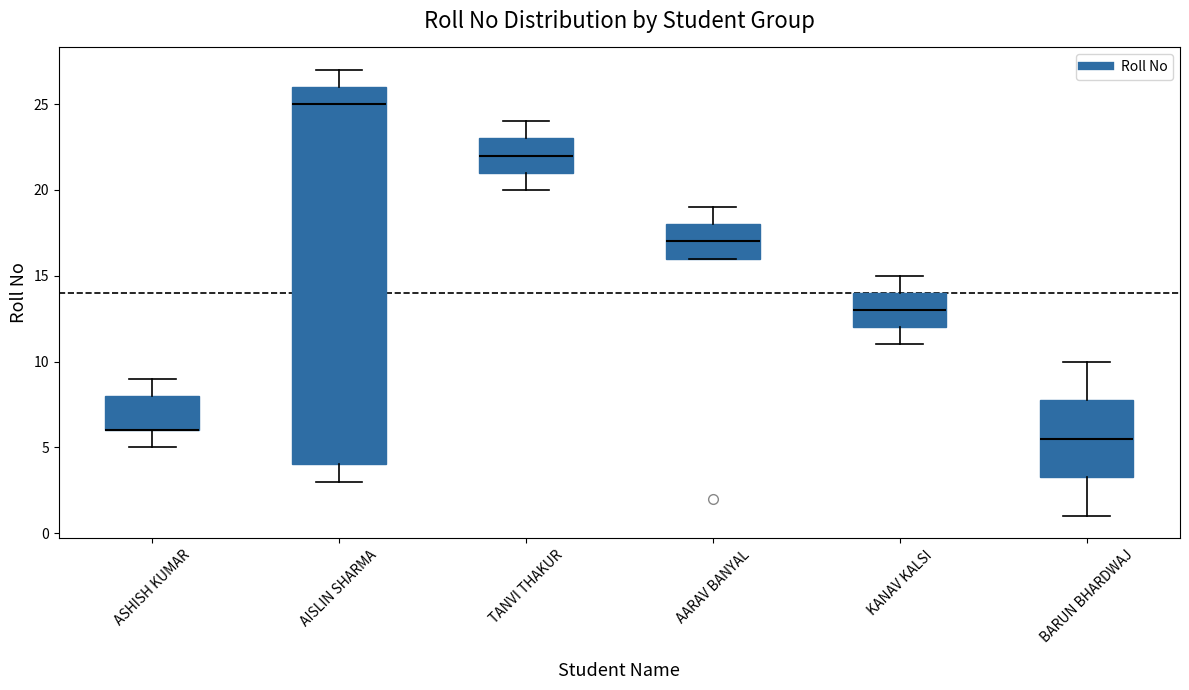

Reading left to right, transcribe this box plot: for each box, give where its median line is, the range the box spans, and where its two whiskers end, as read against the y-axis. The values are not printed on the chart, so give them approximately, as read against the axis.

ASHISH KUMAR: median 6.0 (drawn on the box's lower edge), box 6.0 to 8.0, whiskers 5.0 to 9.0
AISLIN SHARMA: median 25.0, box 4.0 to 26.0, whiskers 3.0 to 27.0
TANVI THAKUR: median 22.0, box 21.0 to 23.0, whiskers 20.0 to 24.0
AARAV BANYAL: median 17.0, box 16.0 to 18.0, whiskers 16.0 to 19.0
KANAV KALSI: median 13.0, box 12.0 to 14.0, whiskers 11.0 to 15.0
BARUN BHARDWAJ: median 5.5, box 3.5 to 8.0, whiskers 1.0 to 10.0